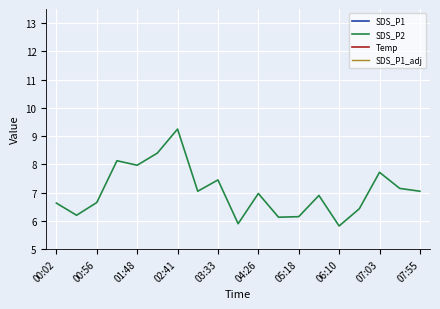

How many distinct data groups are displayed?

4